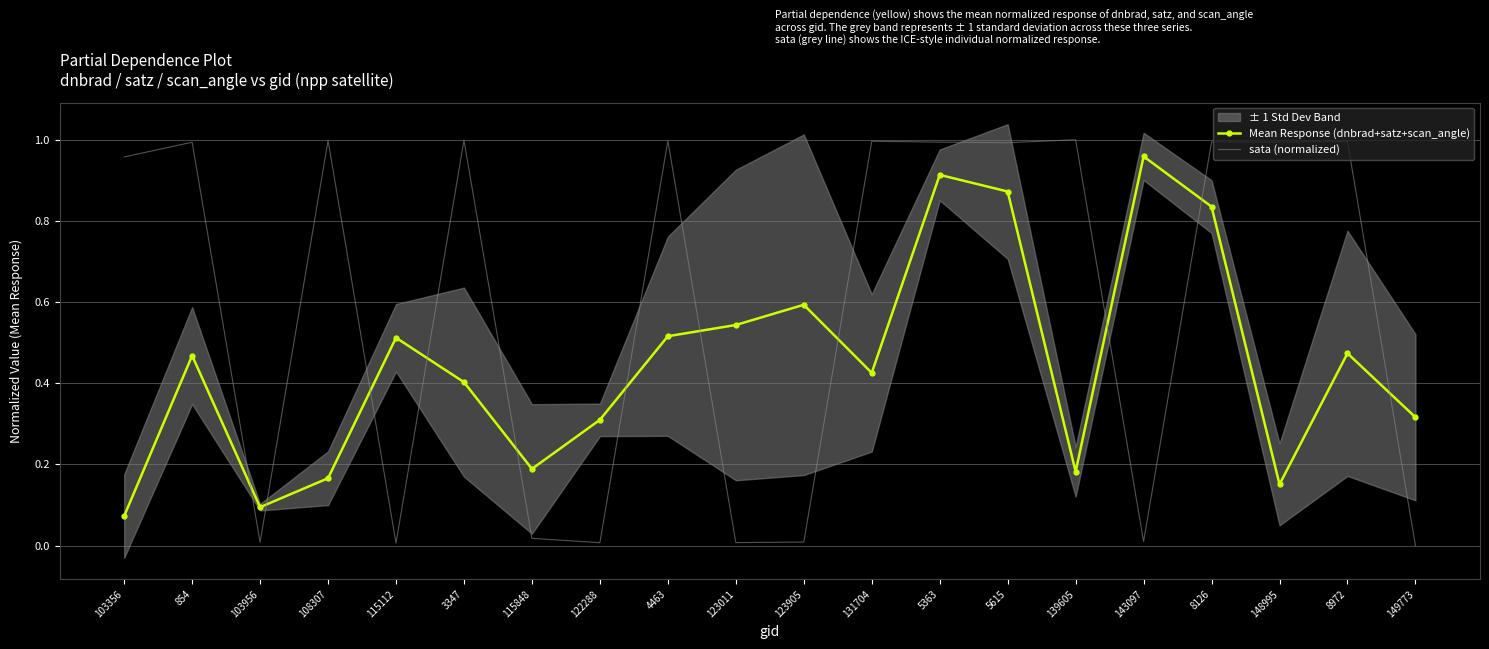

Between 5363 and 8126, which series saw the biggest shift?

Mean Response (dnbrad+satz+scan_angle)